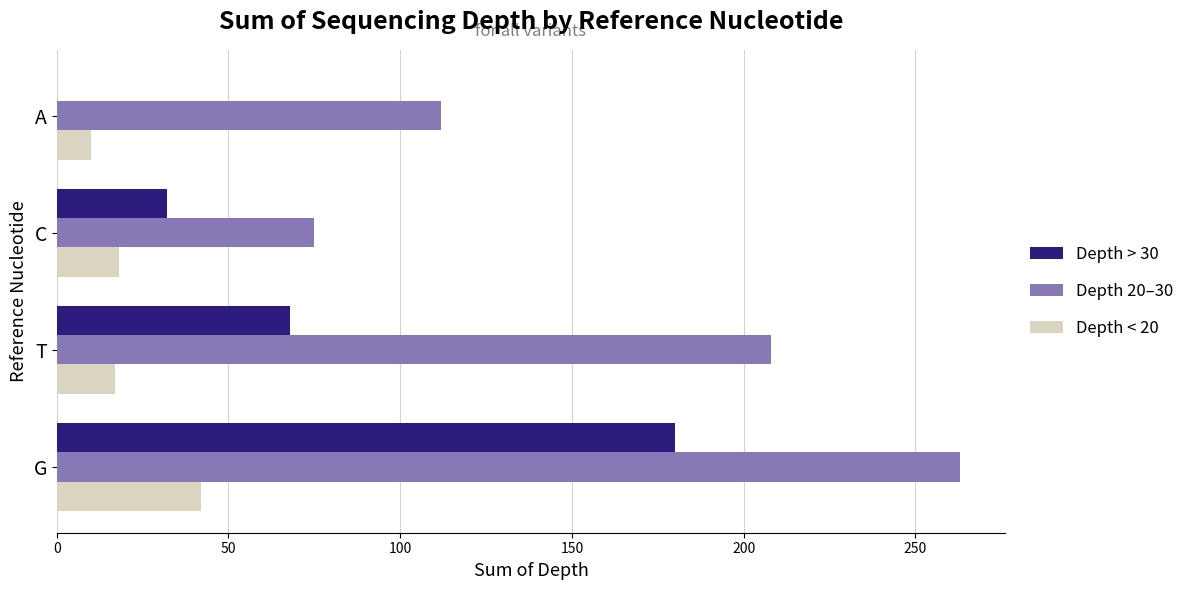

Which label corresponds to the largest value in the chart?

G